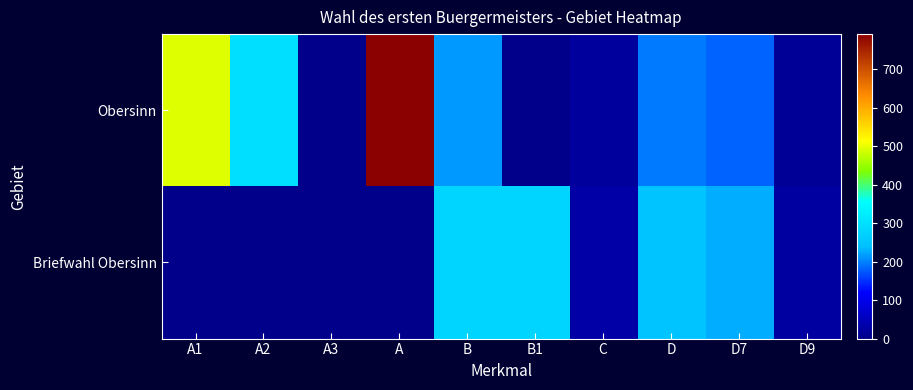

Reading right to left, what are all the values shown in this chart?

Obersinn: D9=15	D7=180	D=195	C=19	B1=0	B=214	A=791	A3=0	A2=298	A1=493
Briefwahl Obersinn: D9=22	D7=228	D=250	C=30	B1=280	B=280	A=0	A3=0	A2=0	A1=0